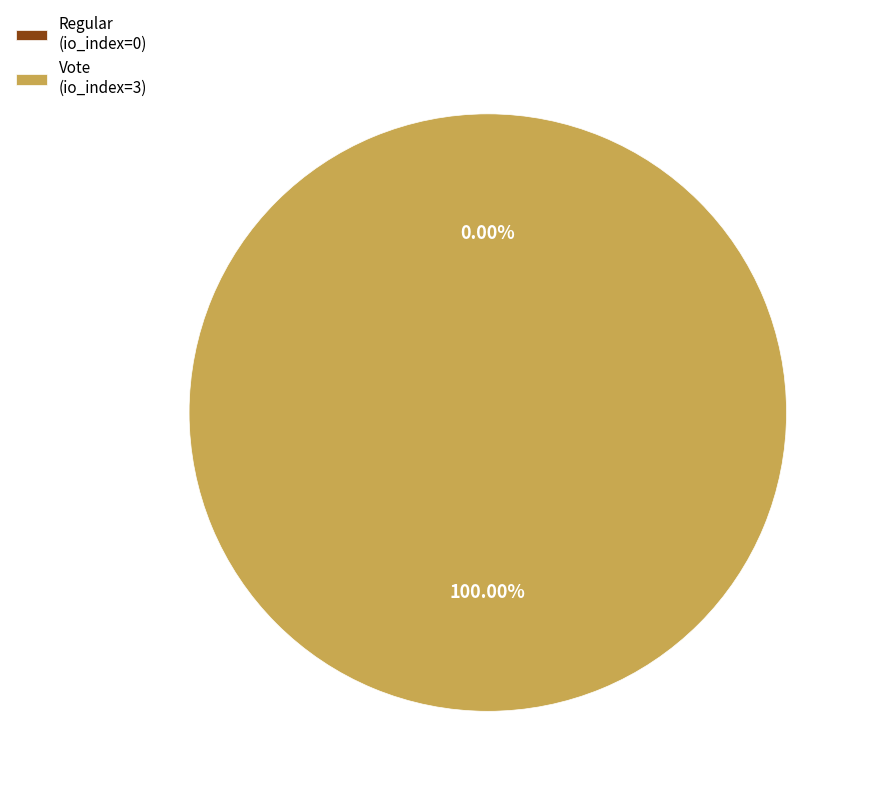

What is the largest slice in the pie chart?

Vote (io_index=3)